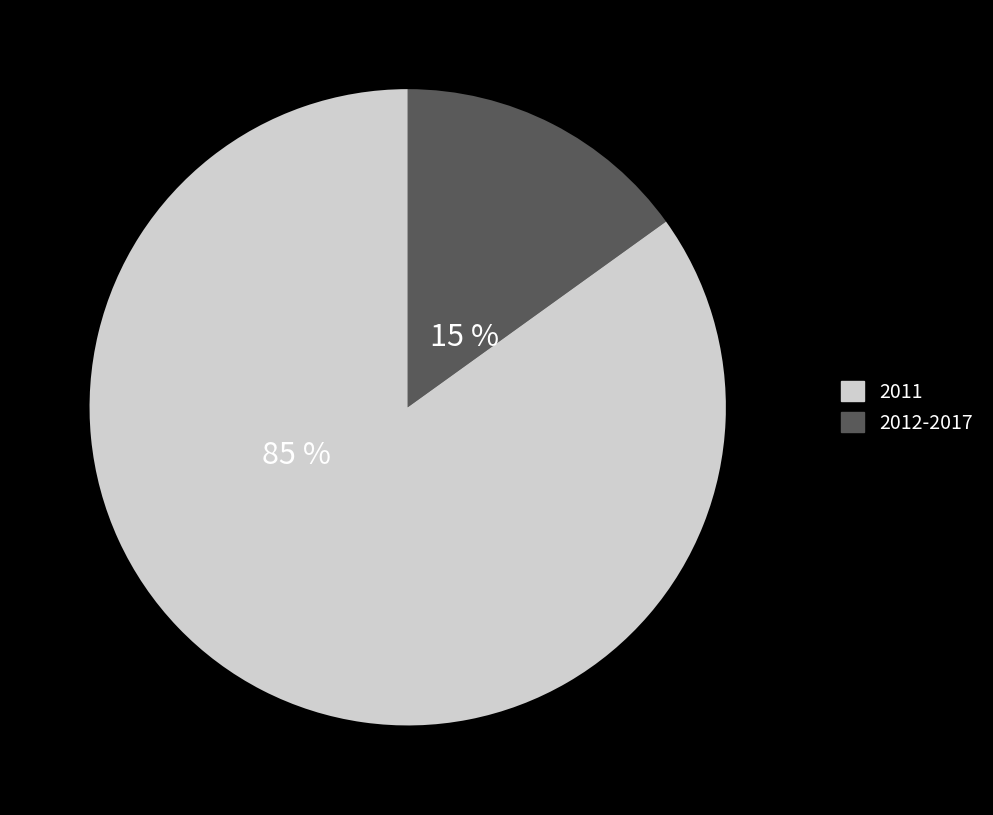

To the nearest percent, what is the average slice percentage?

50%